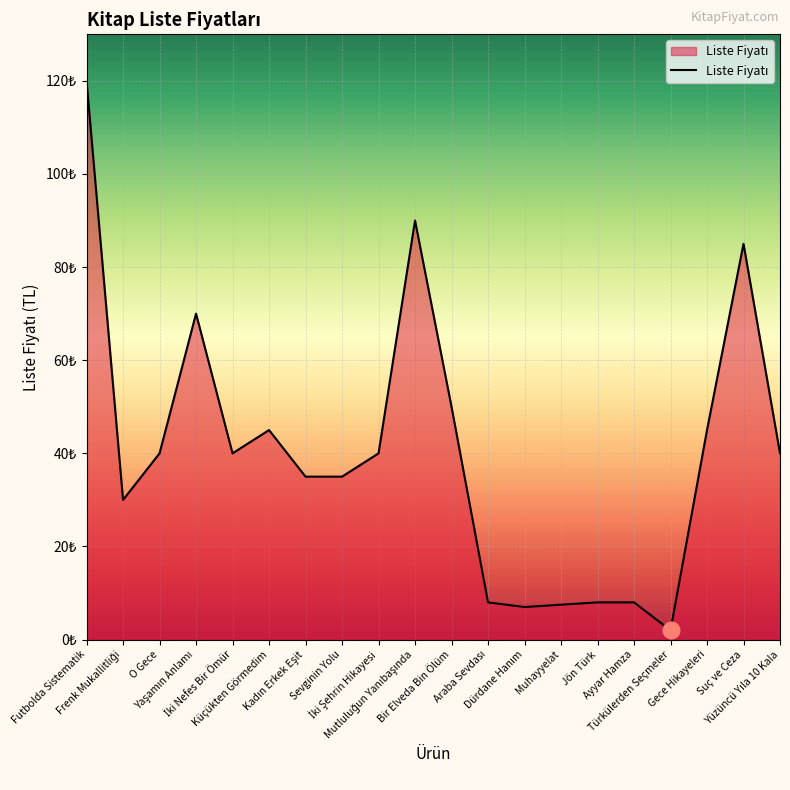

Does the chart display data point markers on the line(s)?

No